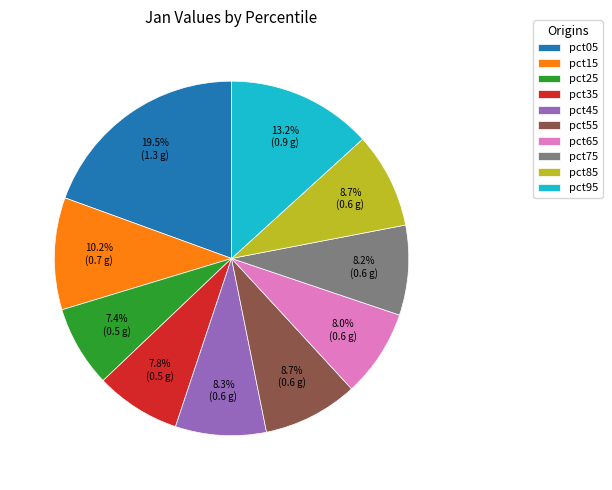

Does pct95 represent more than half of the total?

No